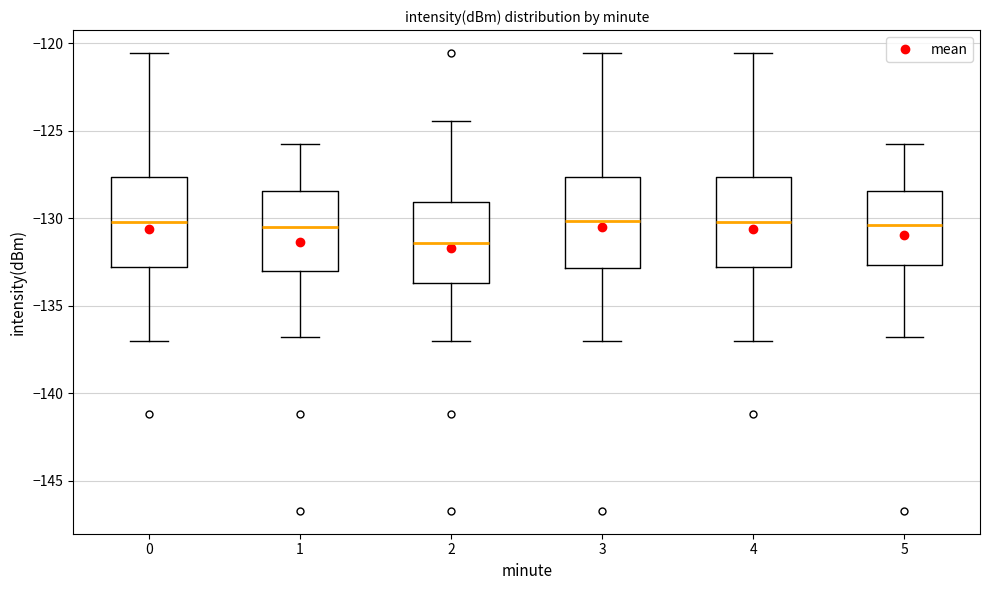

Reading left to right, transcribe this box plot: for each box, give where its median line is, the range the box spans, and where its two whiskers end, as read against the y-axis. The values are not printed on the chart, so give them approximately, as read against the axis.

0: median -130.0, box -133.0 to -127.5, whiskers -137.0 to -120.5
1: median -130.5, box -133.0 to -128.5, whiskers -137.0 to -126.0
2: median -131.5, box -133.5 to -129.0, whiskers -137.0 to -124.5
3: median -130.0, box -133.0 to -127.5, whiskers -137.0 to -120.5
4: median -130.0, box -133.0 to -127.5, whiskers -137.0 to -120.5
5: median -130.5, box -132.5 to -128.5, whiskers -137.0 to -126.0